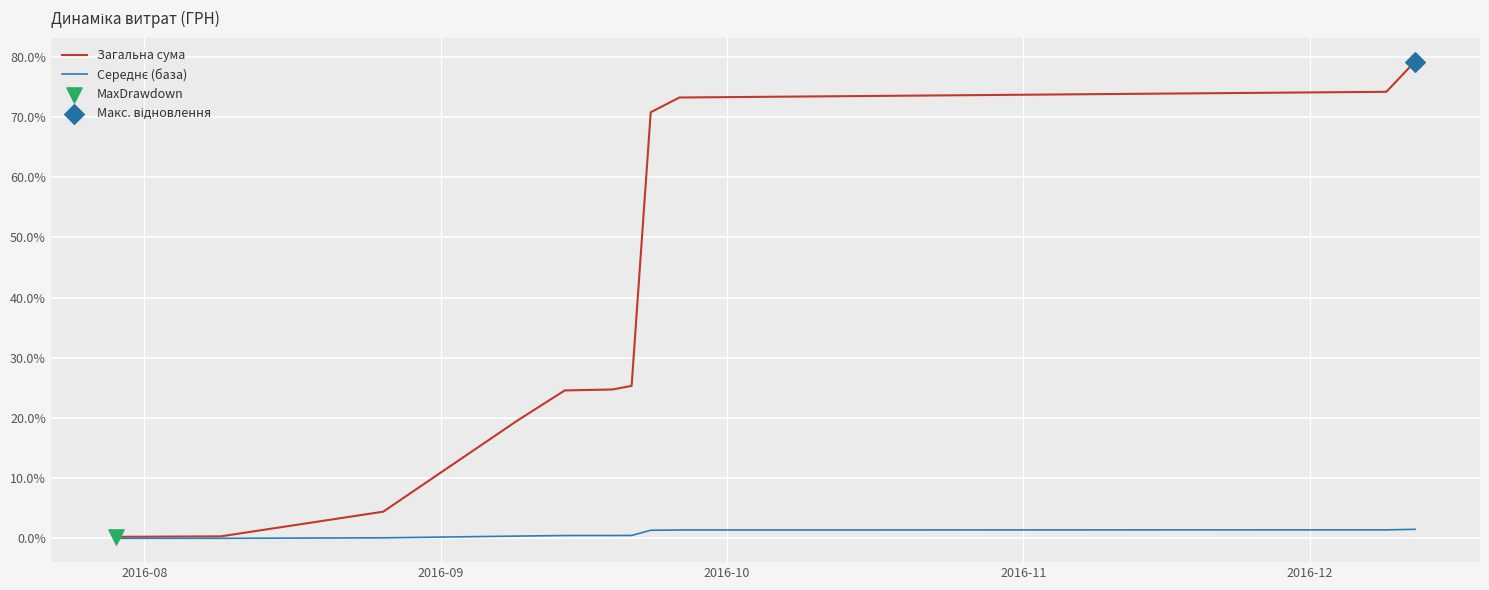

Which series has the largest total across all categories?

Загальна сума